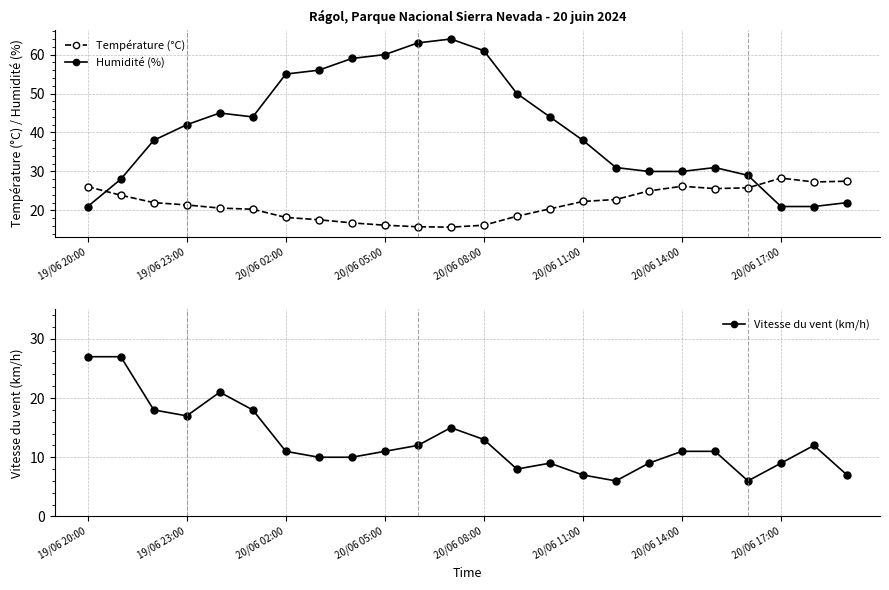

What value does the Humidité (%) series have at 20/06 17:00?

21.0